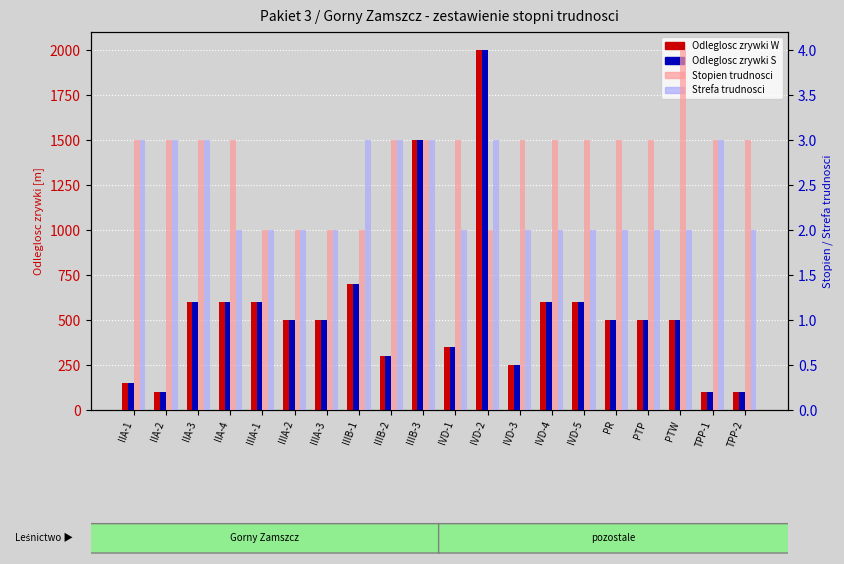

What is the value of the Stopien trudnosci bar at the 15th from the left?

3